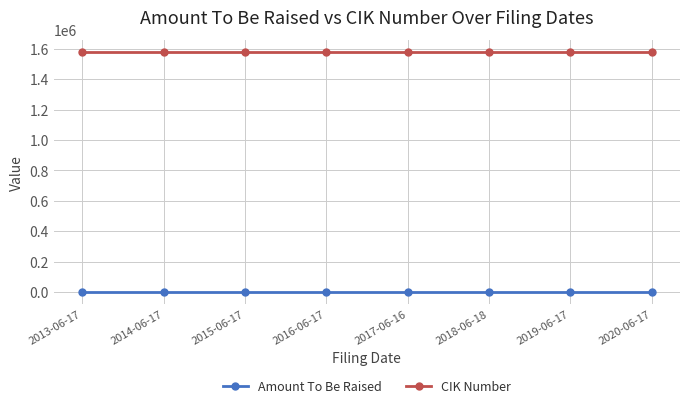

What is the label of the 7th point from the left?

2019-06-17